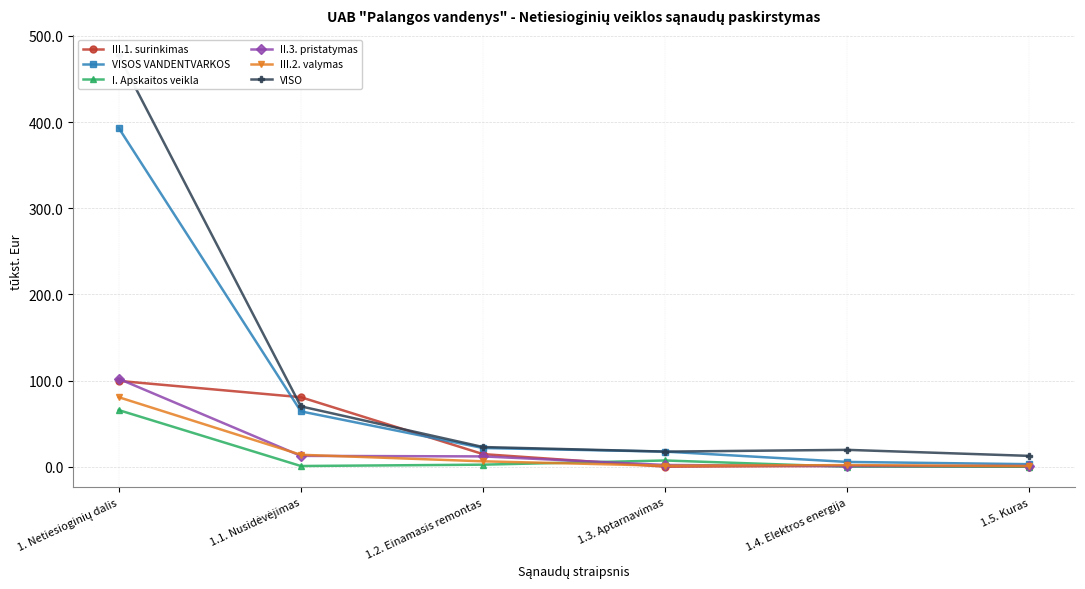

True or false: VISOS VANDENTVARKOS and VISO intersect in this chart.

False